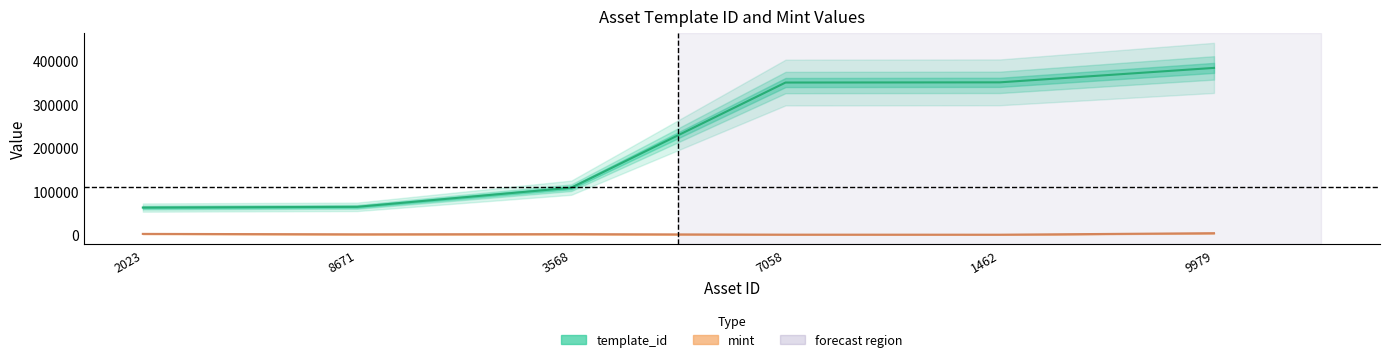

What is the highest value of the template_id series?

383071